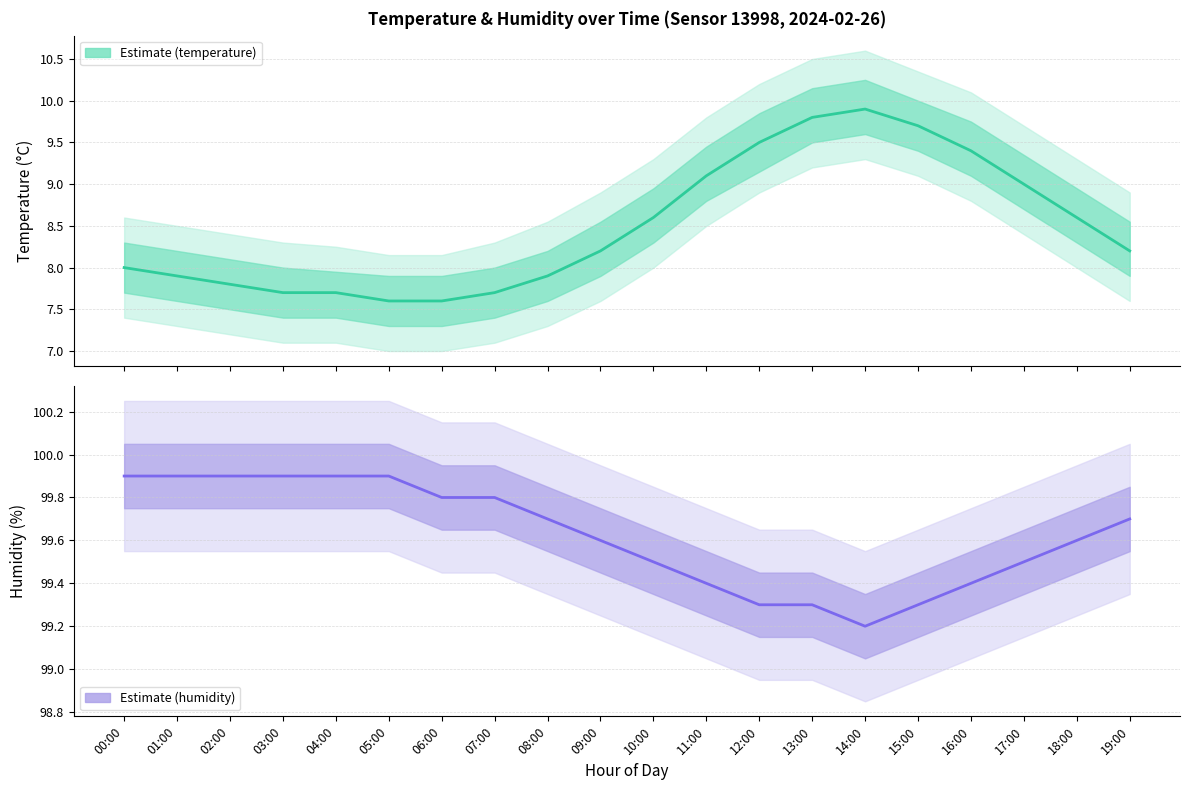

What is the average value of the temperature series?

8.5